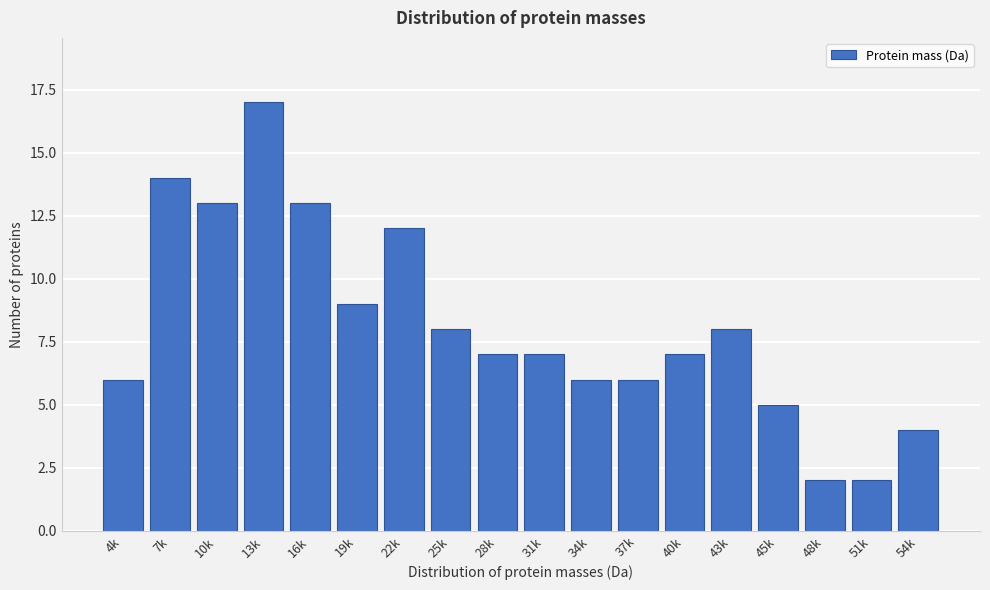

Reading left to right, extract all data points from this chart.

4k=6	7k=14	10k=13	13k=17	16k=13	19k=9	22k=12	25k=8	28k=7	31k=7	34k=6	37k=6	40k=7	43k=8	45k=5	48k=2	51k=2	54k=4